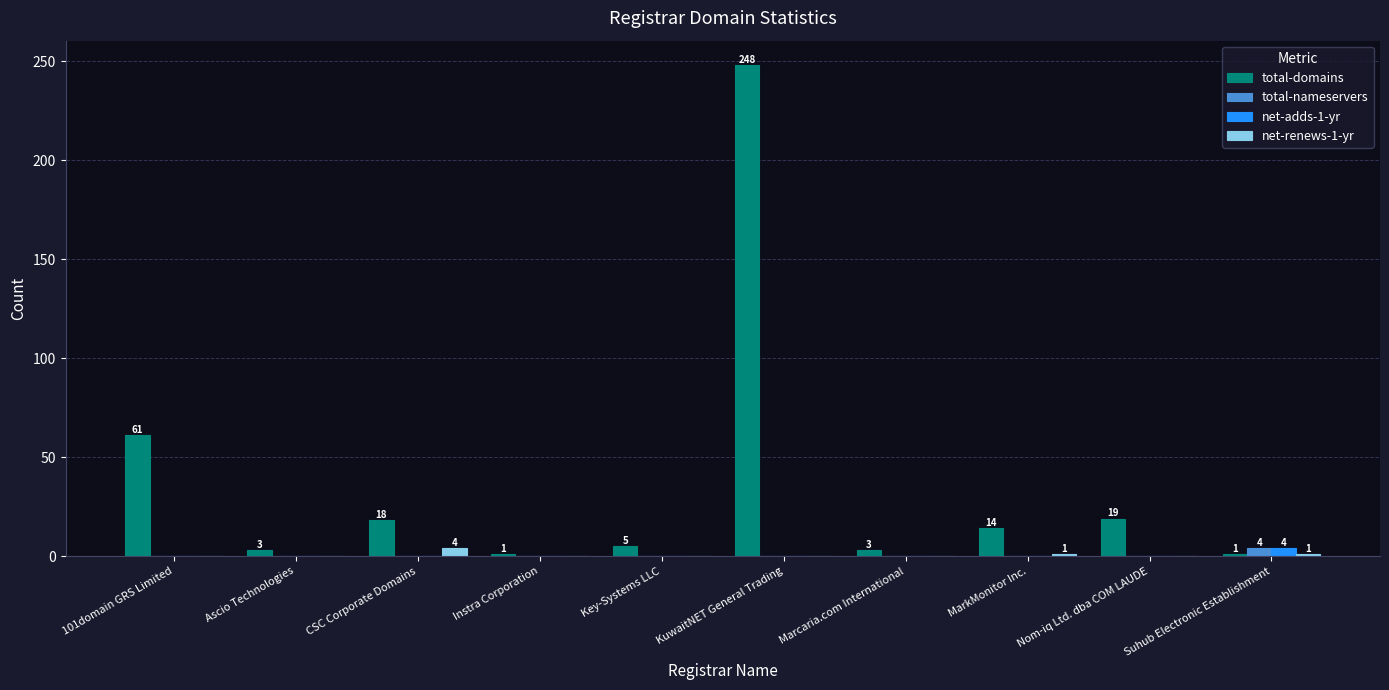

What is the maximum value shown in the chart?

248